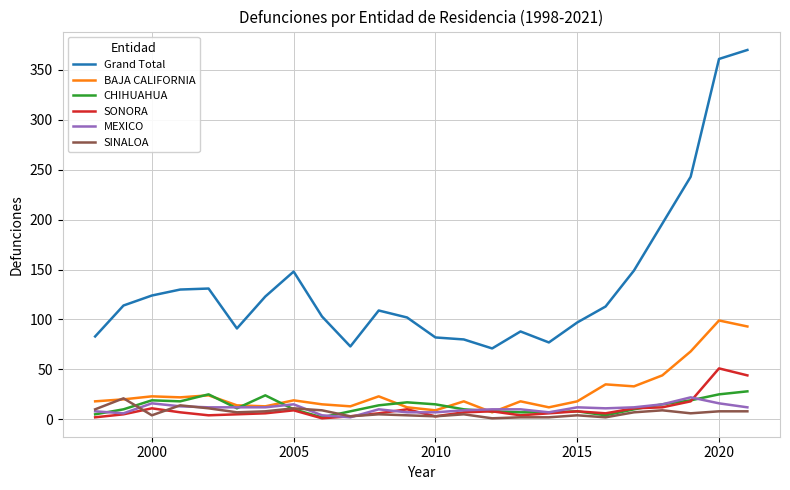

Which series has the largest total across all categories?

Grand Total